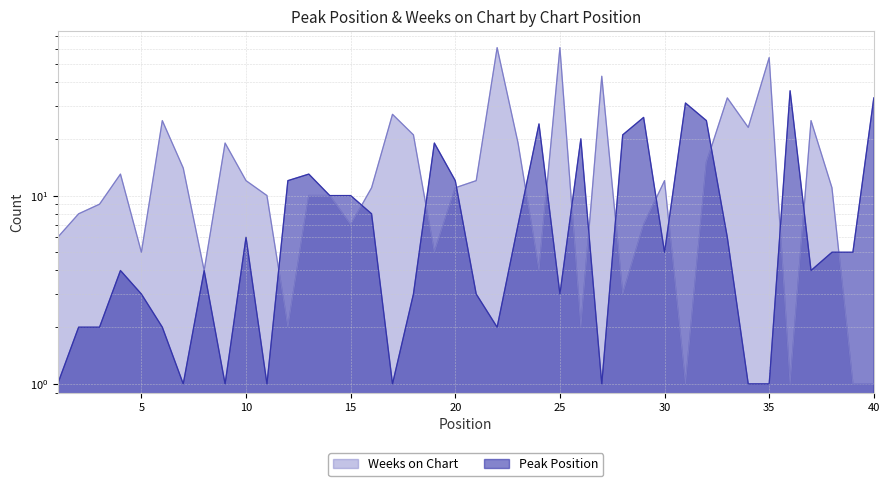

What is the smallest value displayed?

1